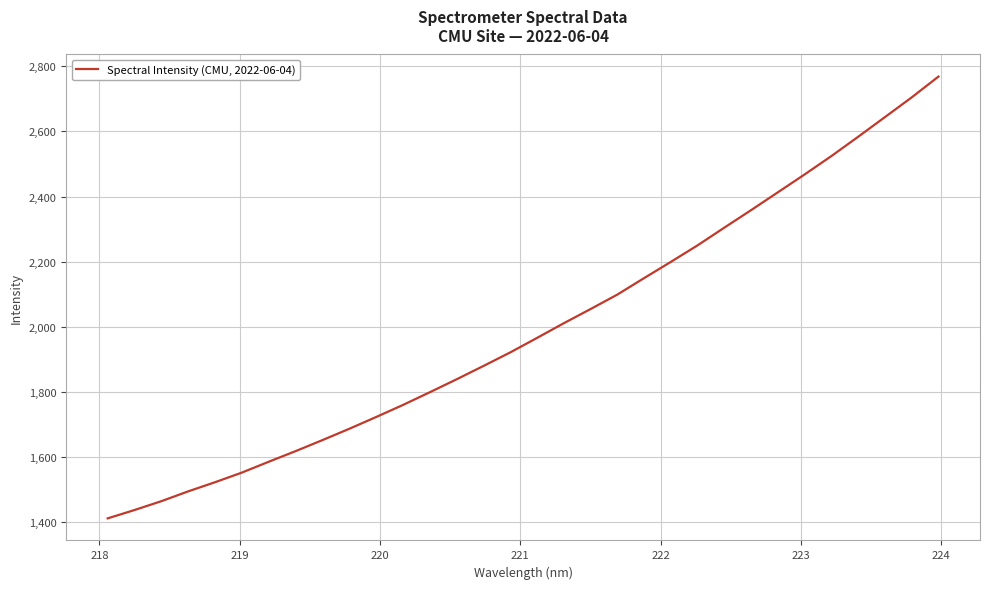

What is the maximum value shown in the chart?

2768.7